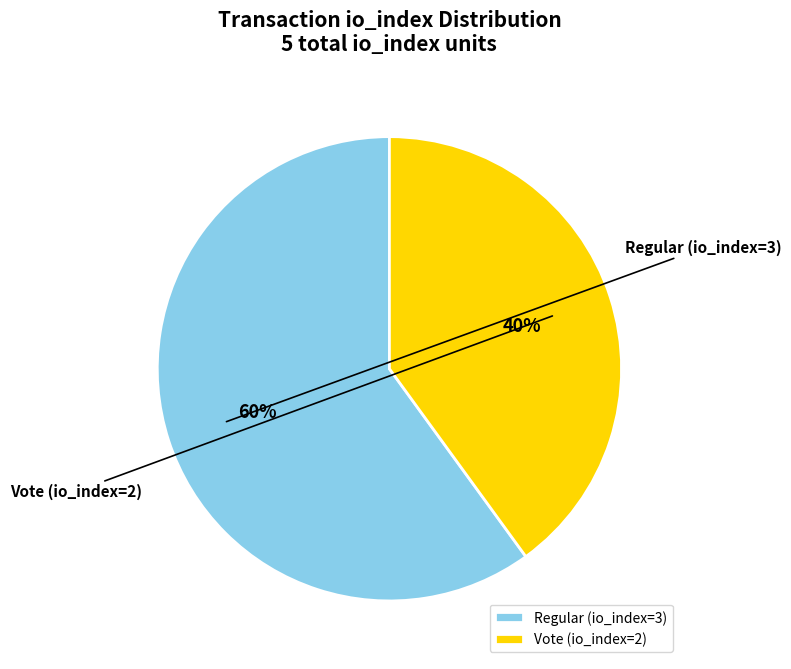

Is it true that Regular (io_index=3) is 60% of the pie?

True